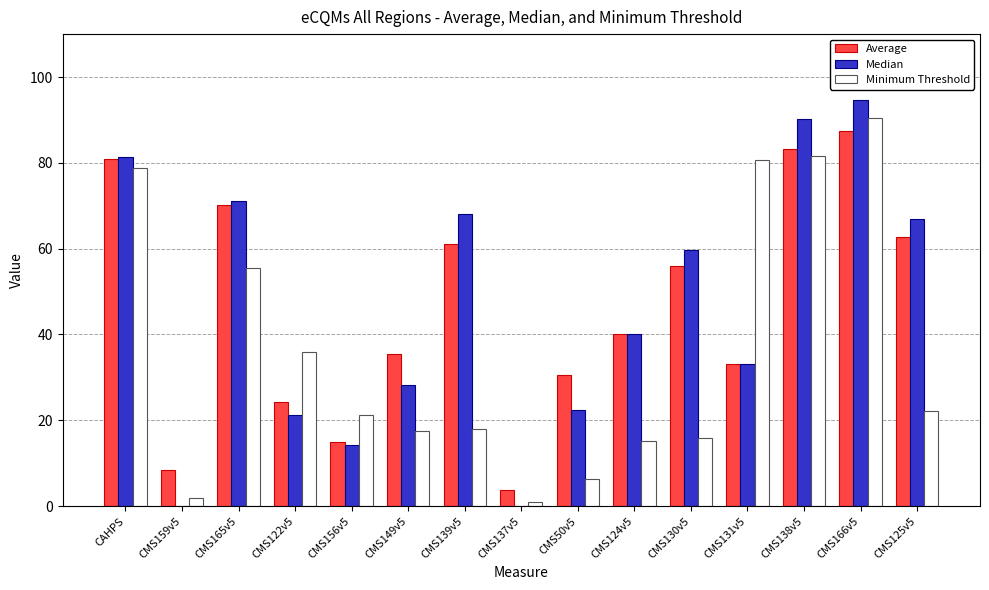

What is the total value across all series at CMS50v5?

59.2